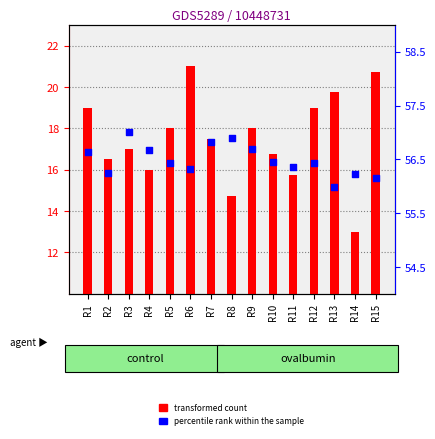

At how many categories does at least one series exceed 28?

15